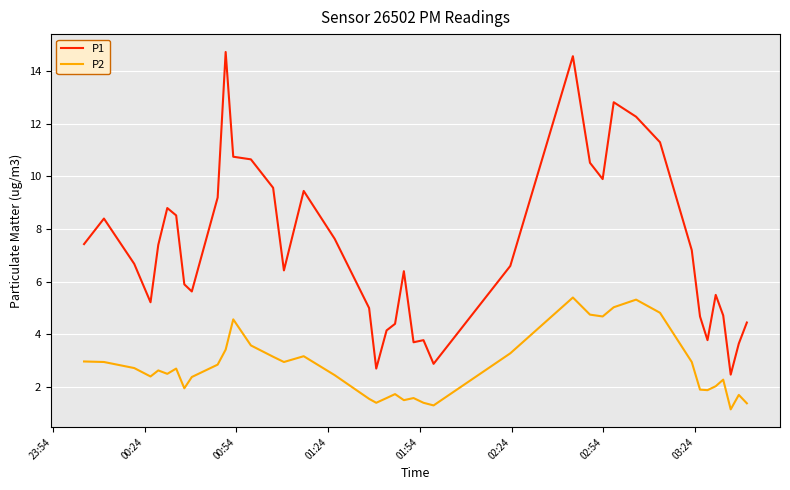

True or false: P2 and P1 intersect in this chart.

False